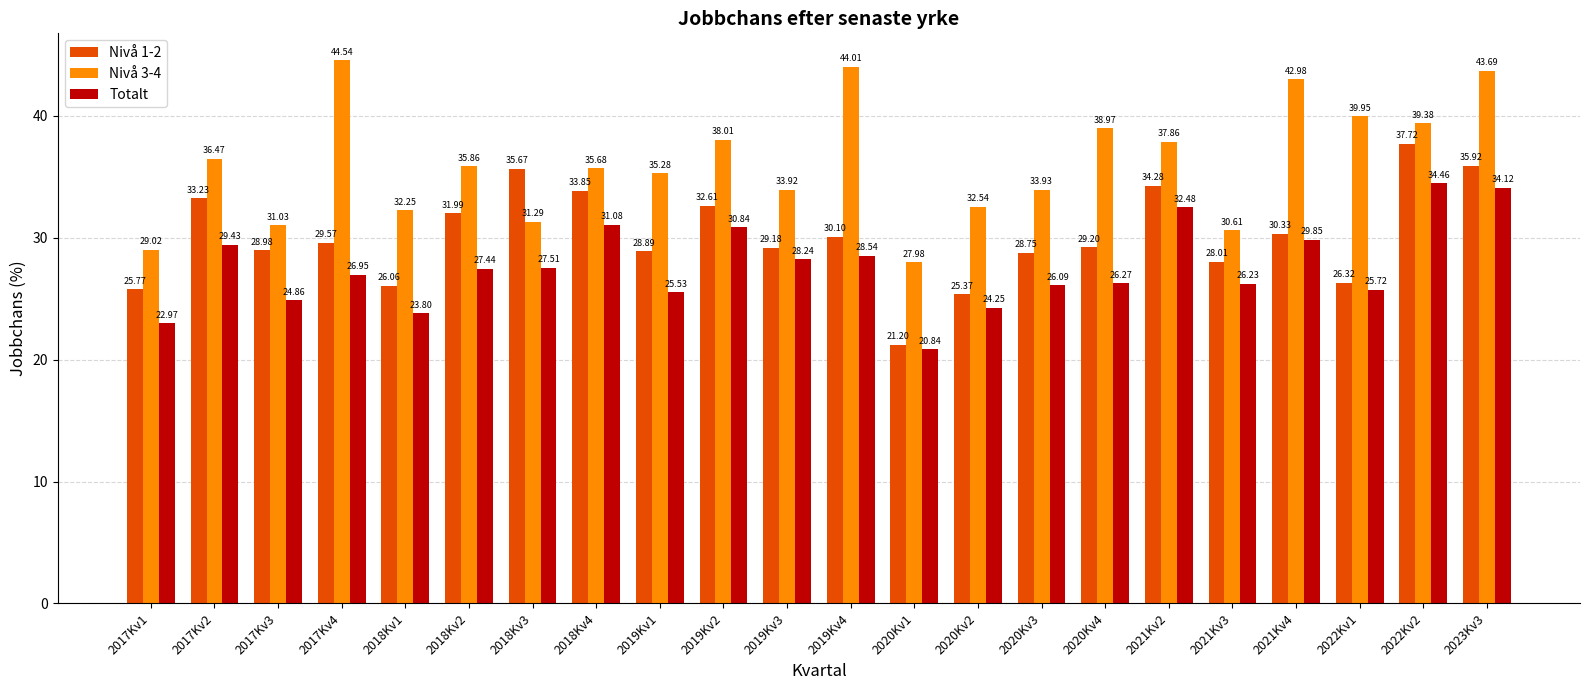

The Nivå 3-4 series shows 44.8 at 2021Kv3. True or false?

False